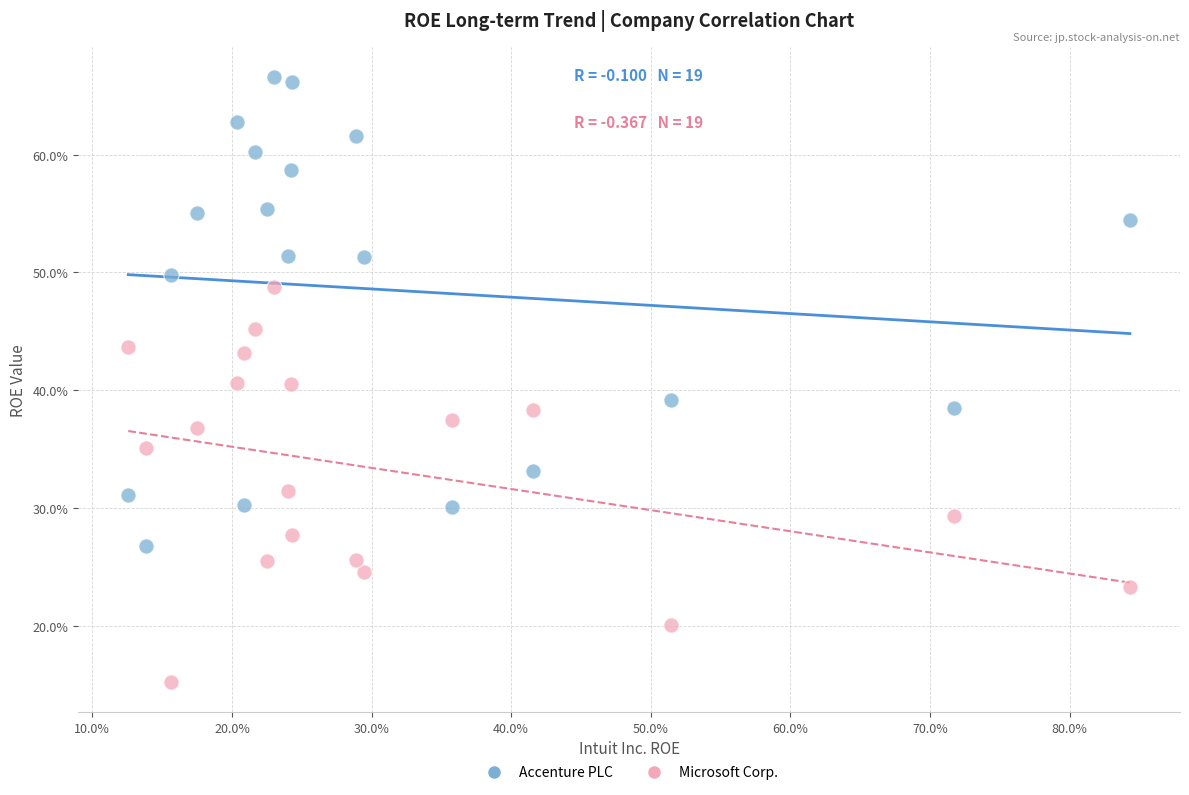

Which series contains the lowest Y value?

Microsoft Corp.